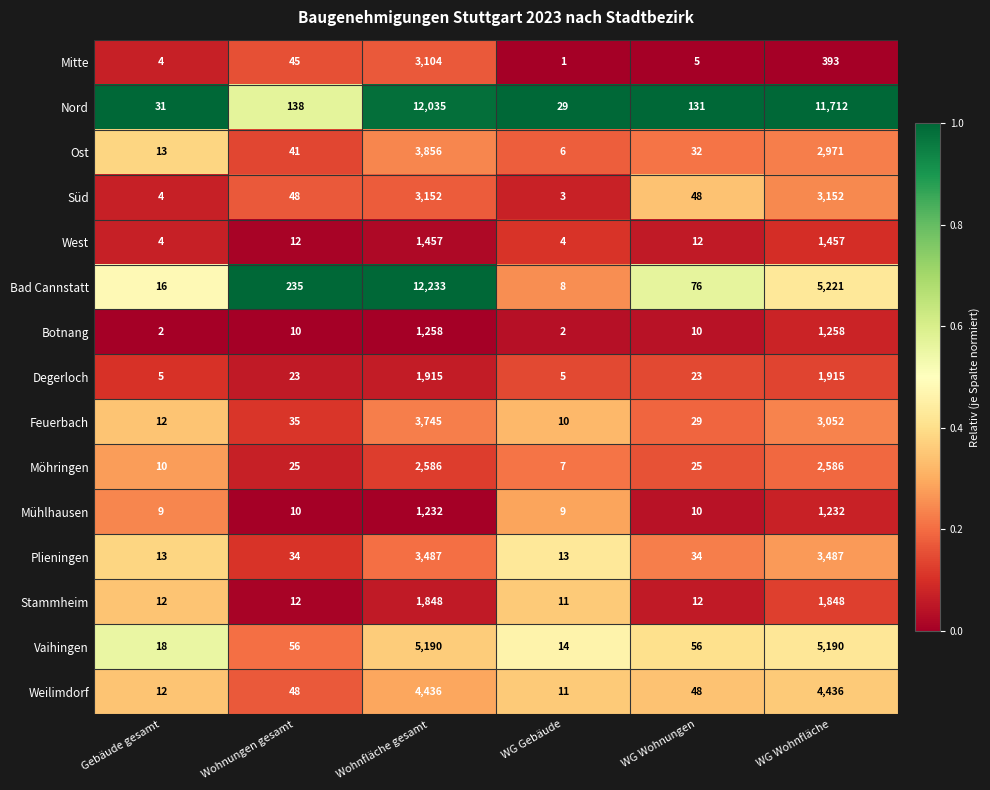

Rank the series by their maximum value, from lowest to highest.

Mühlhausen, Botnang, West, Stammheim, Degerloch, Möhringen, Mitte, Süd, Plieningen, Feuerbach, Ost, Weilimdorf, Vaihingen, Nord, Bad Cannstatt